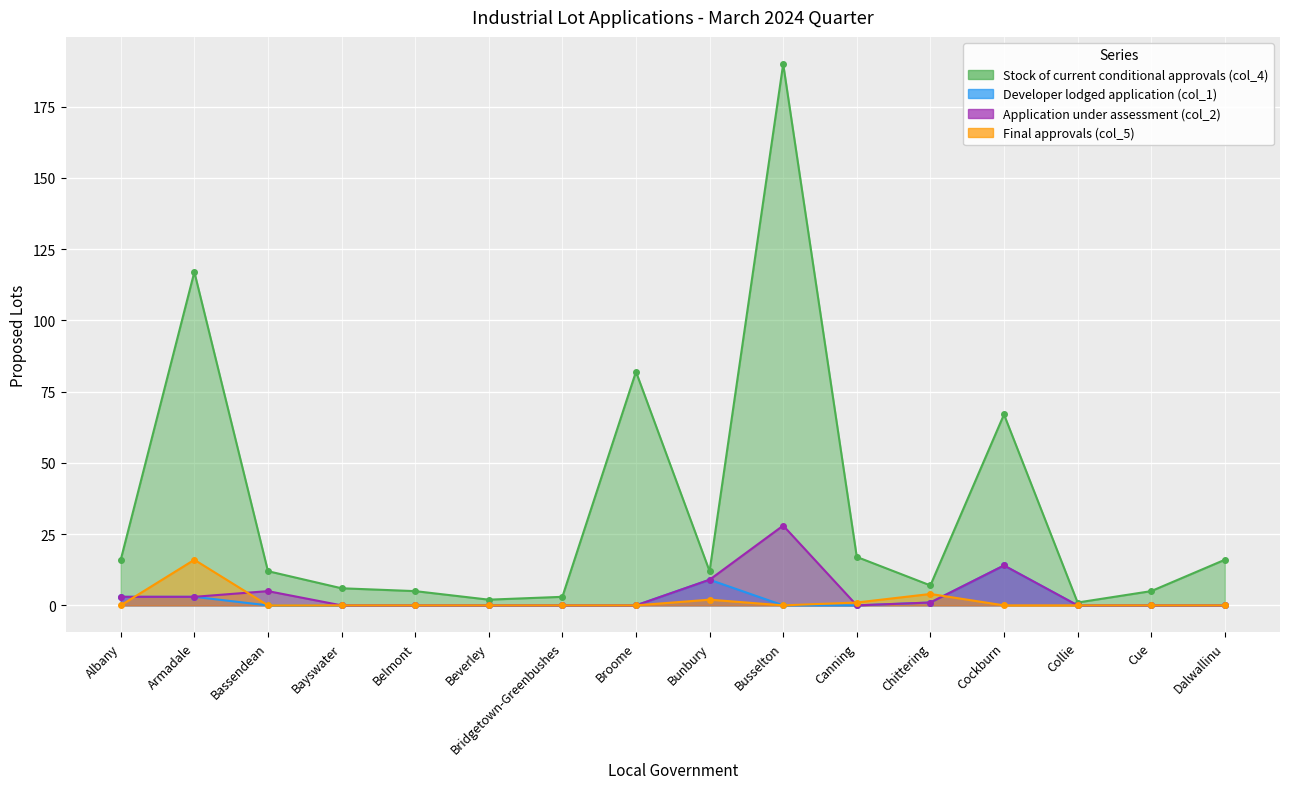

The value of Stock of current conditional approvals (col_4) at Albany is 11. True or false?

False